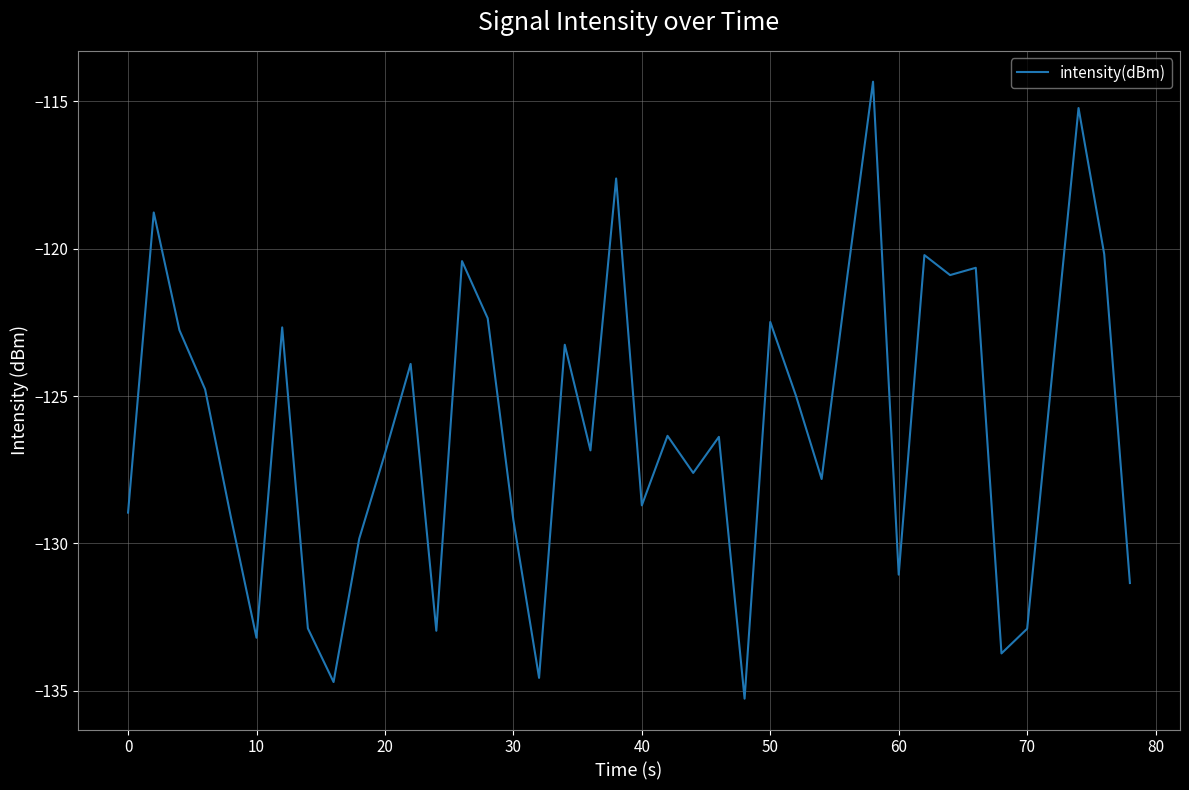

What is the difference between the maximum and minimum values?

20.9